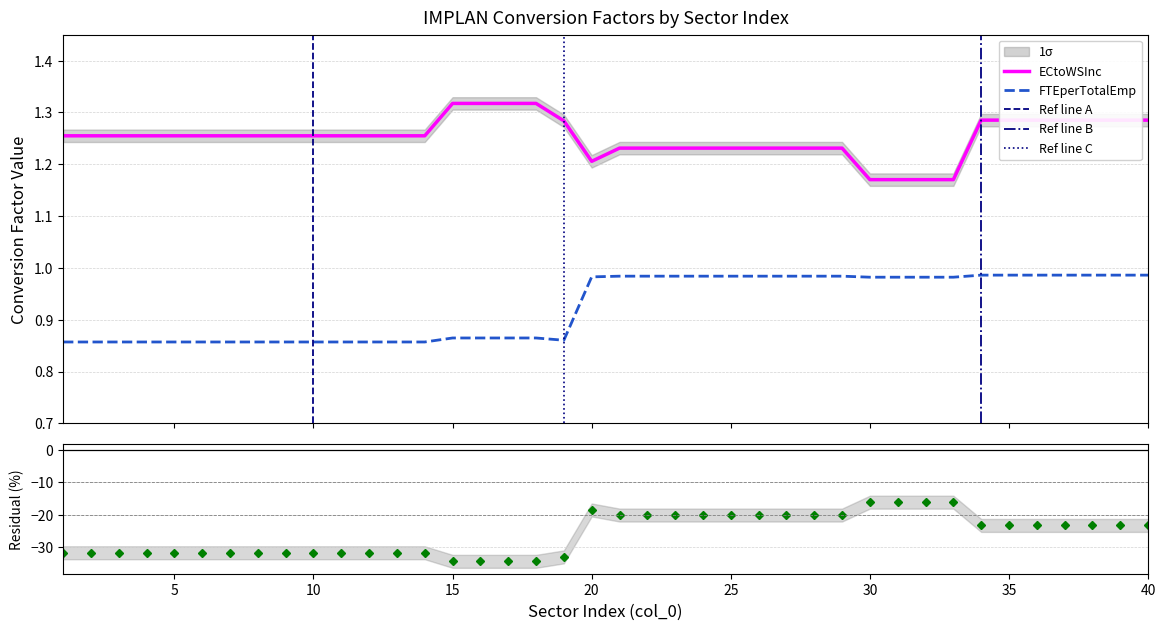

Which category has the highest value in the ECtoWSInc series?

15